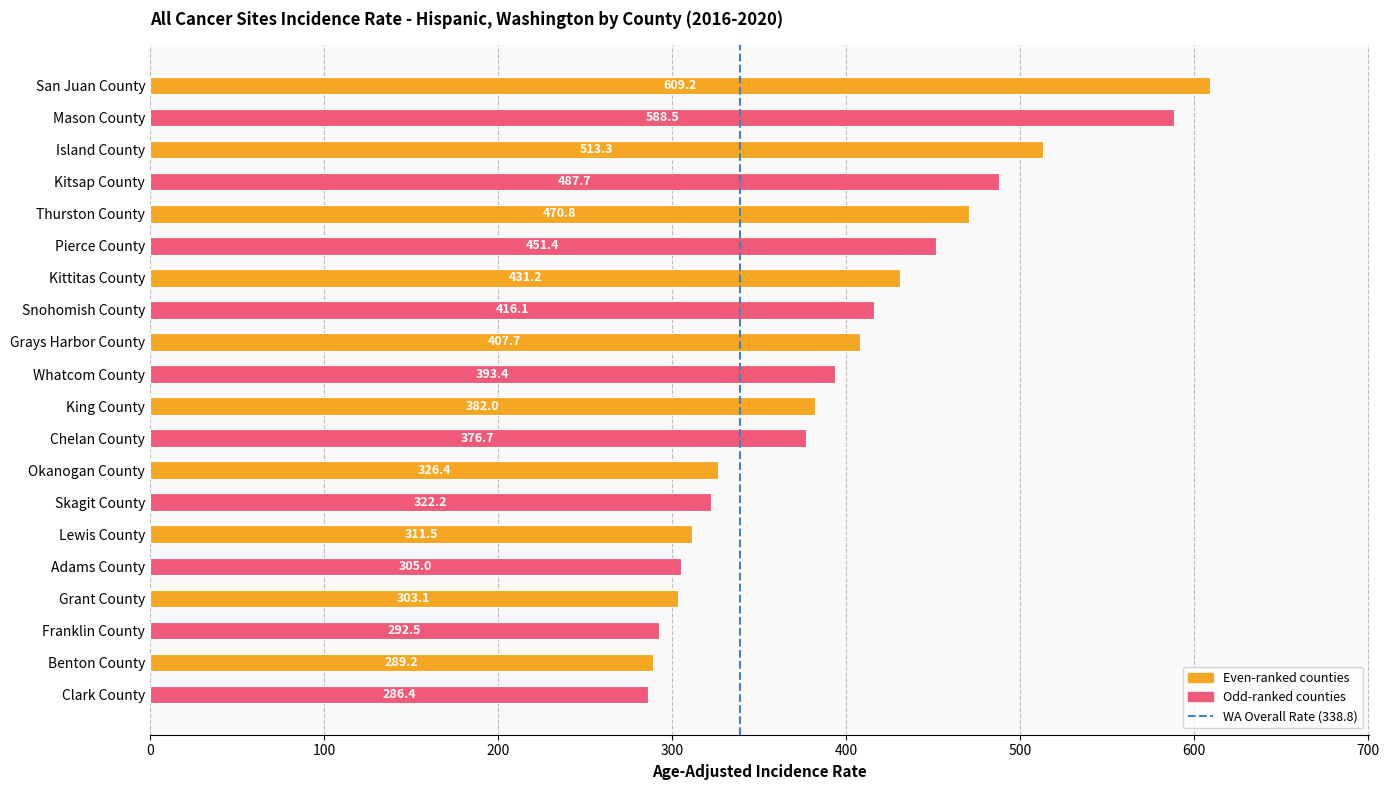

What is the value of the 3rd bar from the top?

513.3